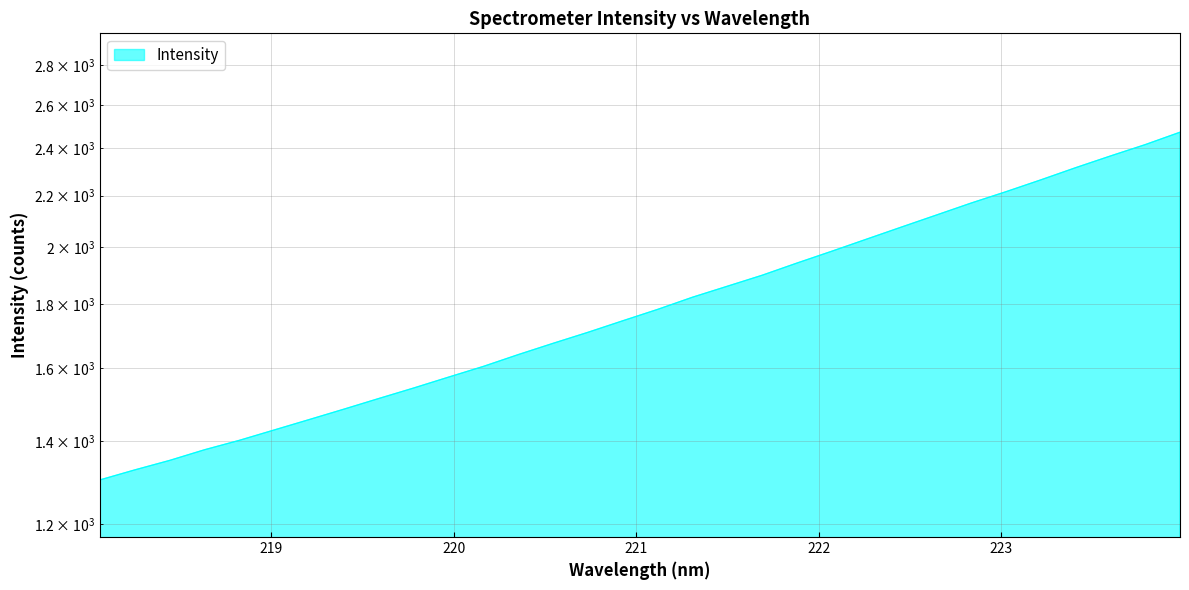

Which label corresponds to the largest value in the chart?

223.9802